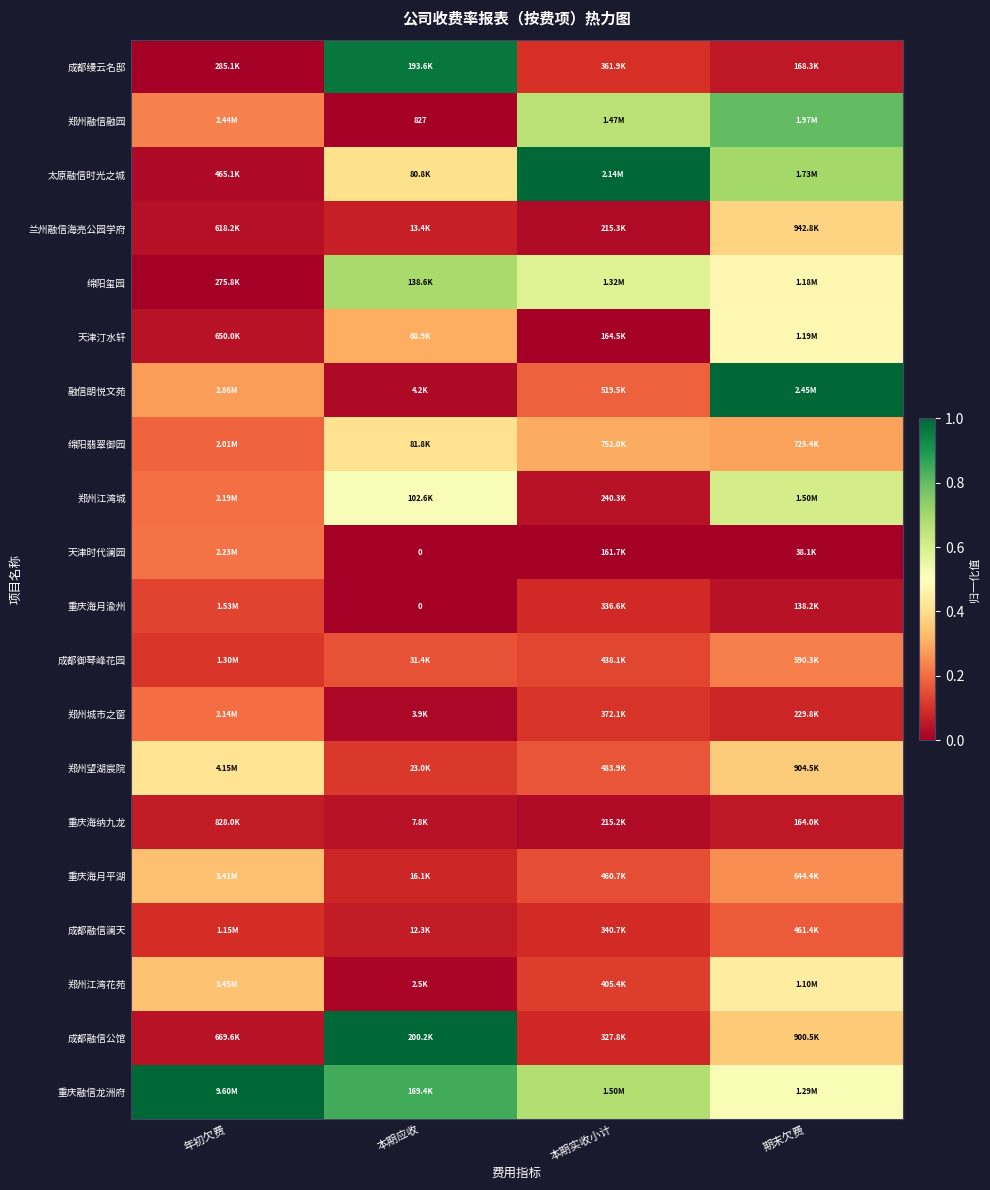

What is the difference between the maximum and minimum values in the 郑州城市之窗 series?

0.2